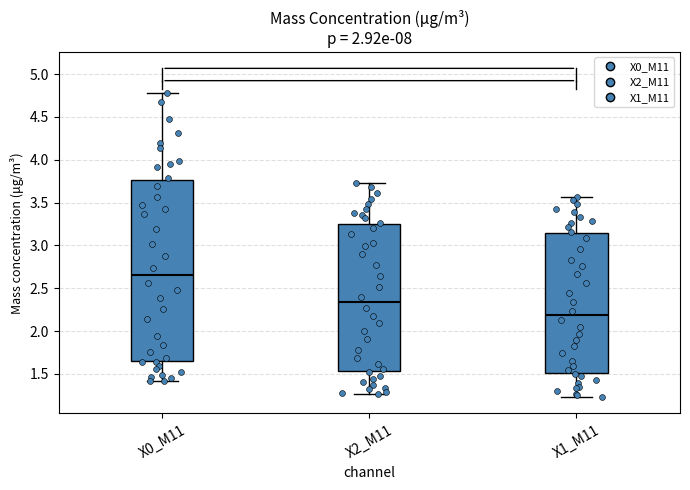

Where is the lower edge of the box for X1_M11 on the y-axis? The values are not printed on the chart, so give them approximately, as read against the axis.

1.50